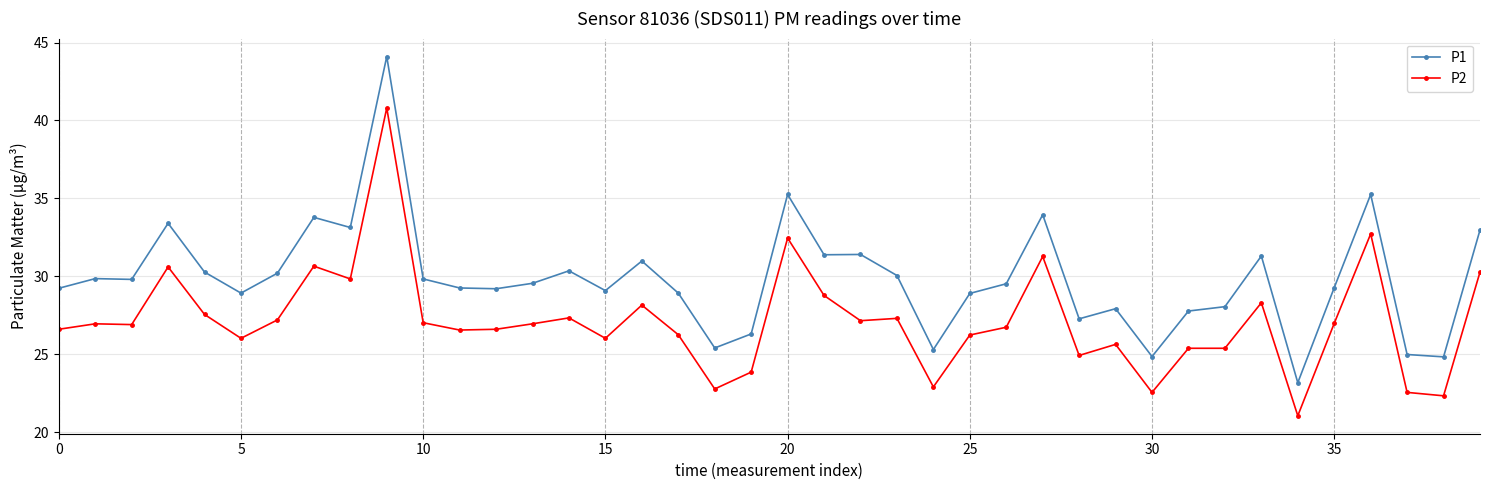

What is the value of the P1 point at the 31st from the left?

24.9